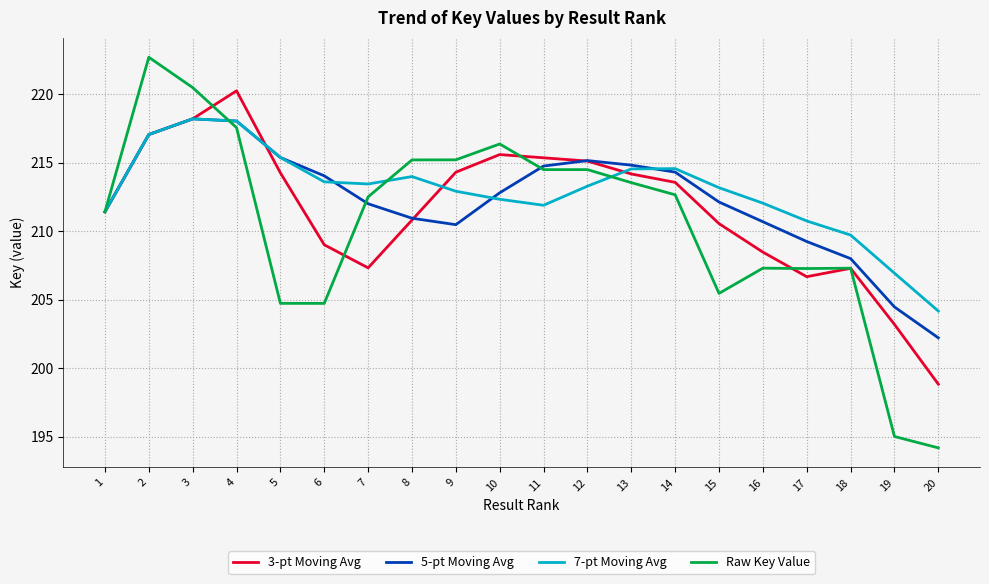

Which category has the lowest value in the Raw Key Value series?

20